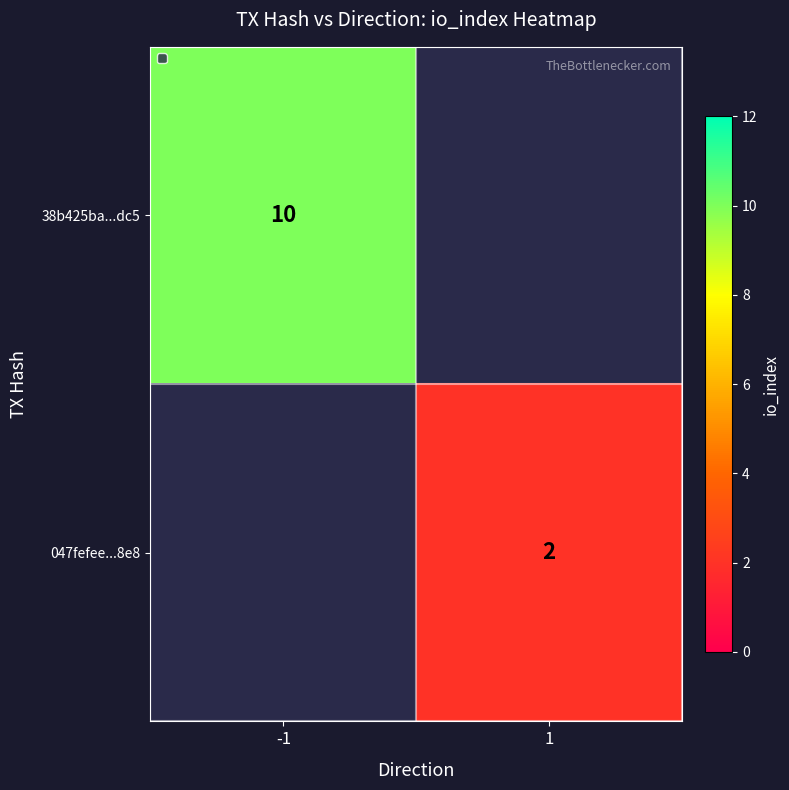

The 38b425ba...dc5 series shows 16 at -1. True or false?

False